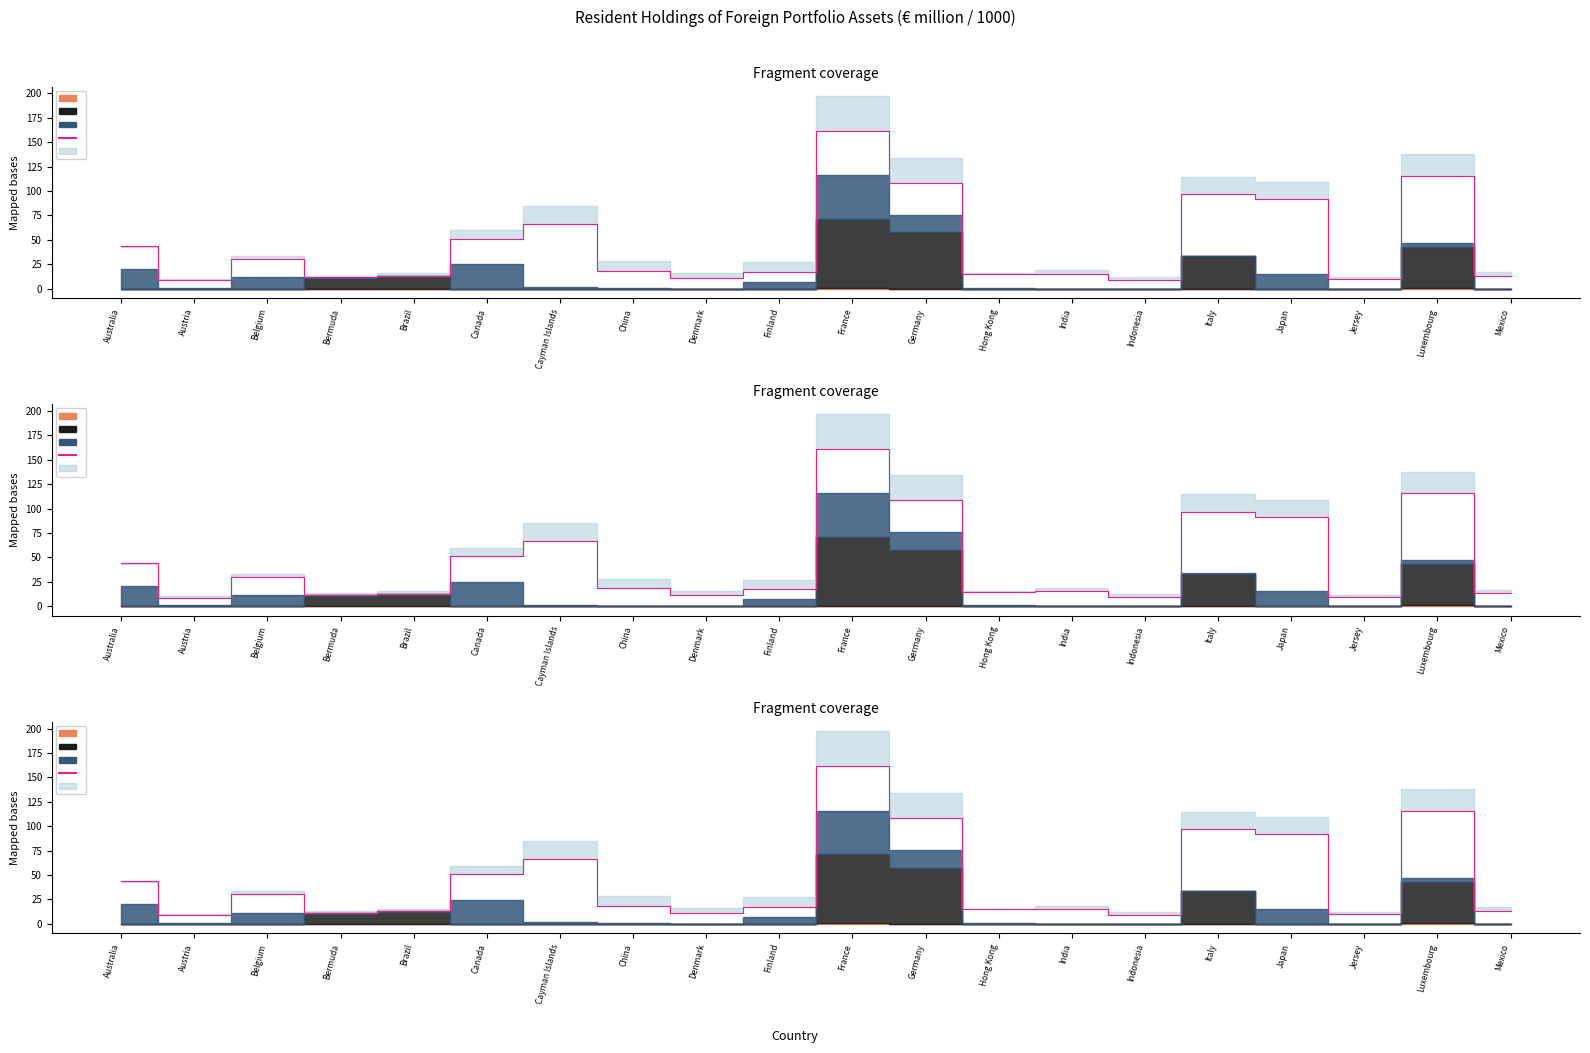

The chart shows a value of 84.8 at Canada. True or false?

False